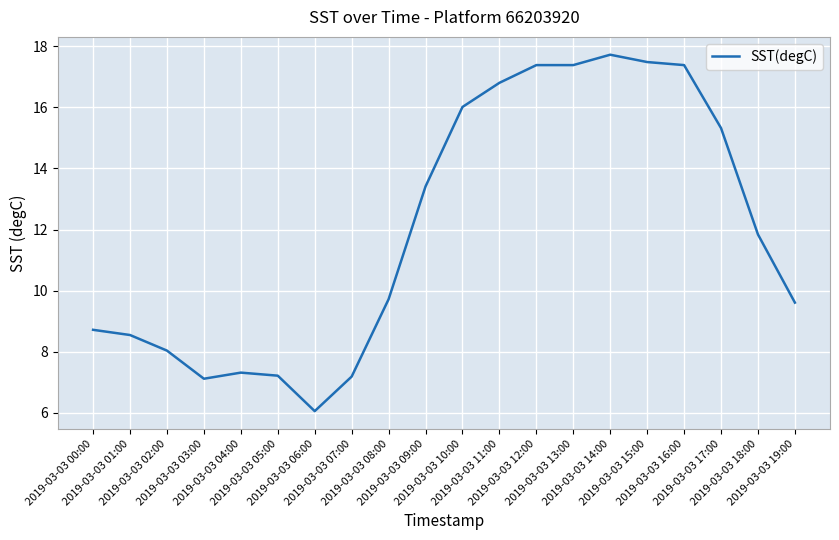

Reading right to left, what are all the values shown in this chart?

2019-03-03 19:00=9.6	2019-03-03 18:00=11.8	2019-03-03 17:00=15.3	2019-03-03 16:00=17.4	2019-03-03 15:00=17.5	2019-03-03 14:00=17.7	2019-03-03 13:00=17.4	2019-03-03 12:00=17.4	2019-03-03 11:00=16.8	2019-03-03 10:00=16.0	2019-03-03 09:00=13.4	2019-03-03 08:00=9.7	2019-03-03 07:00=7.2	2019-03-03 06:00=6.1	2019-03-03 05:00=7.2	2019-03-03 04:00=7.3	2019-03-03 03:00=7.1	2019-03-03 02:00=8.0	2019-03-03 01:00=8.6	2019-03-03 00:00=8.7